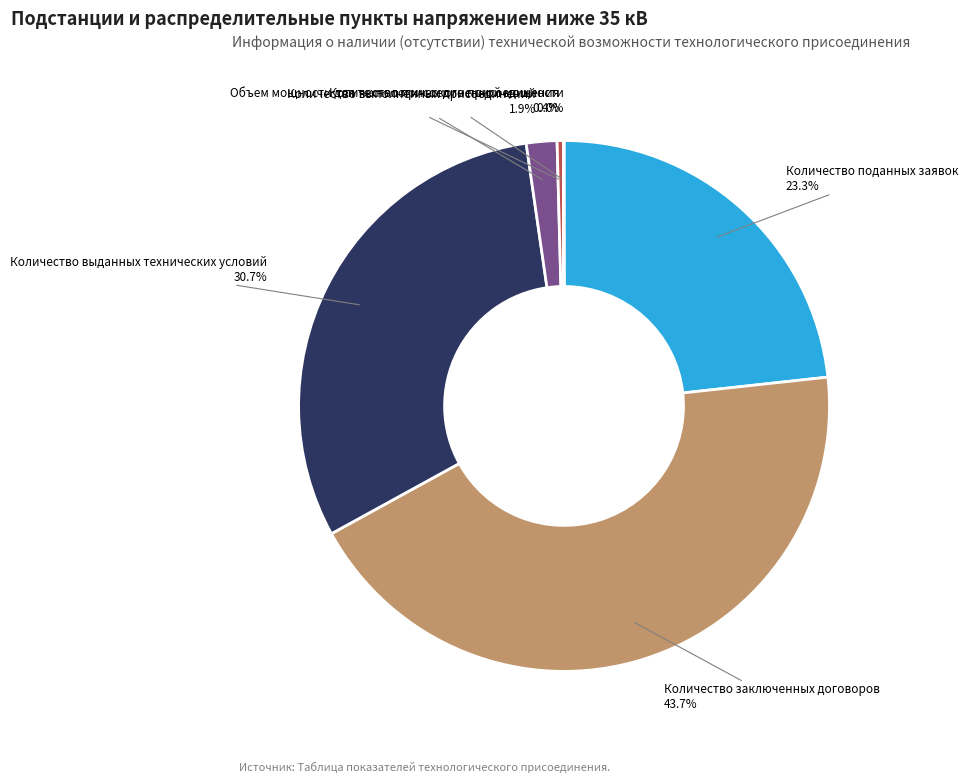

Does any single category account for the majority?

No